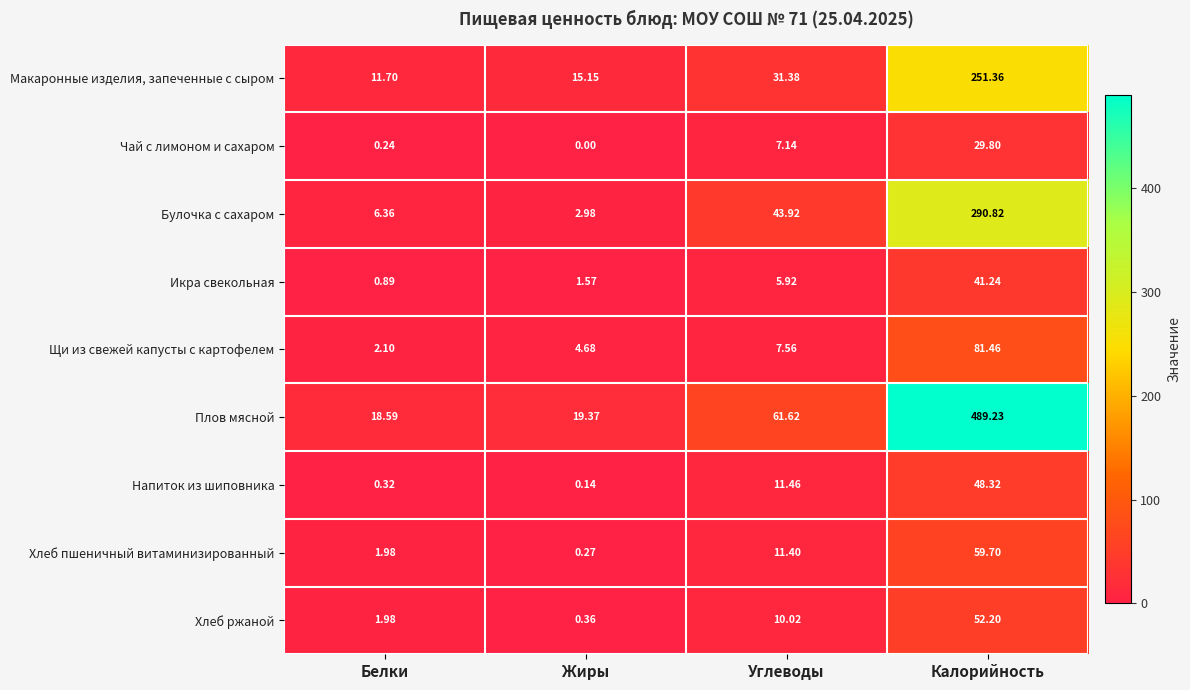

At which category does the chart reach its peak across all series?

Калорийность